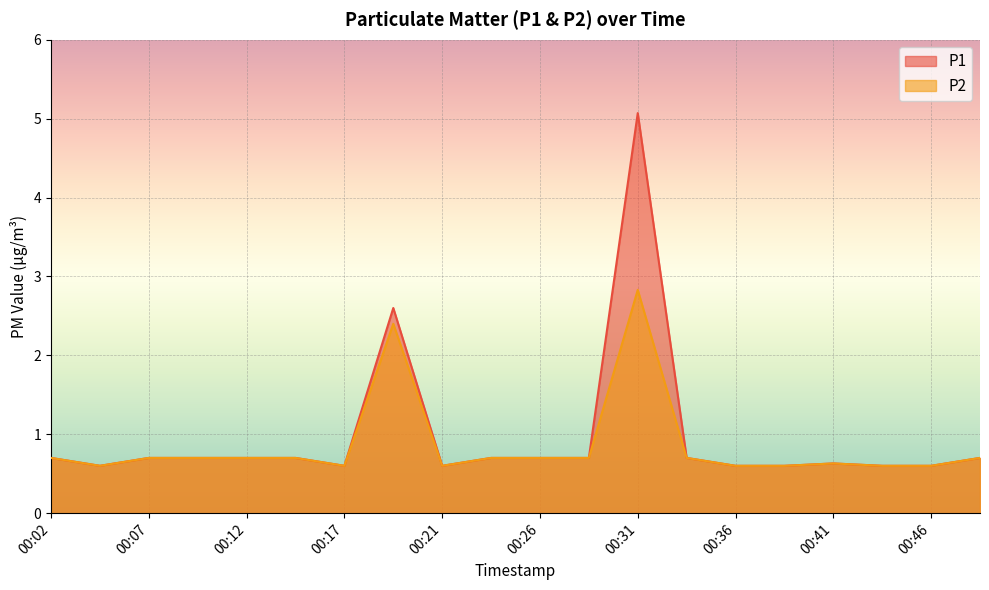

True or false: P2 has a value of 0.6 at 00:41.

True